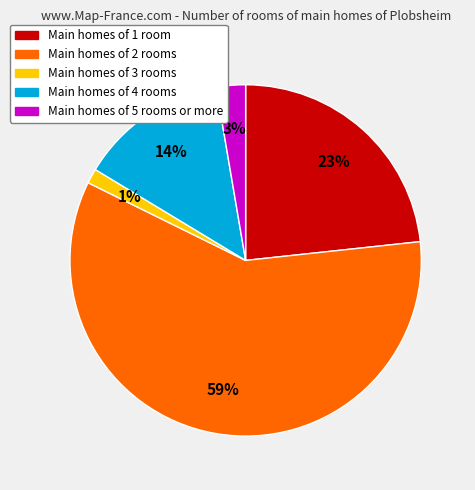

To the nearest percent, what is the difference between the largest and smallest slice percentages?

58%